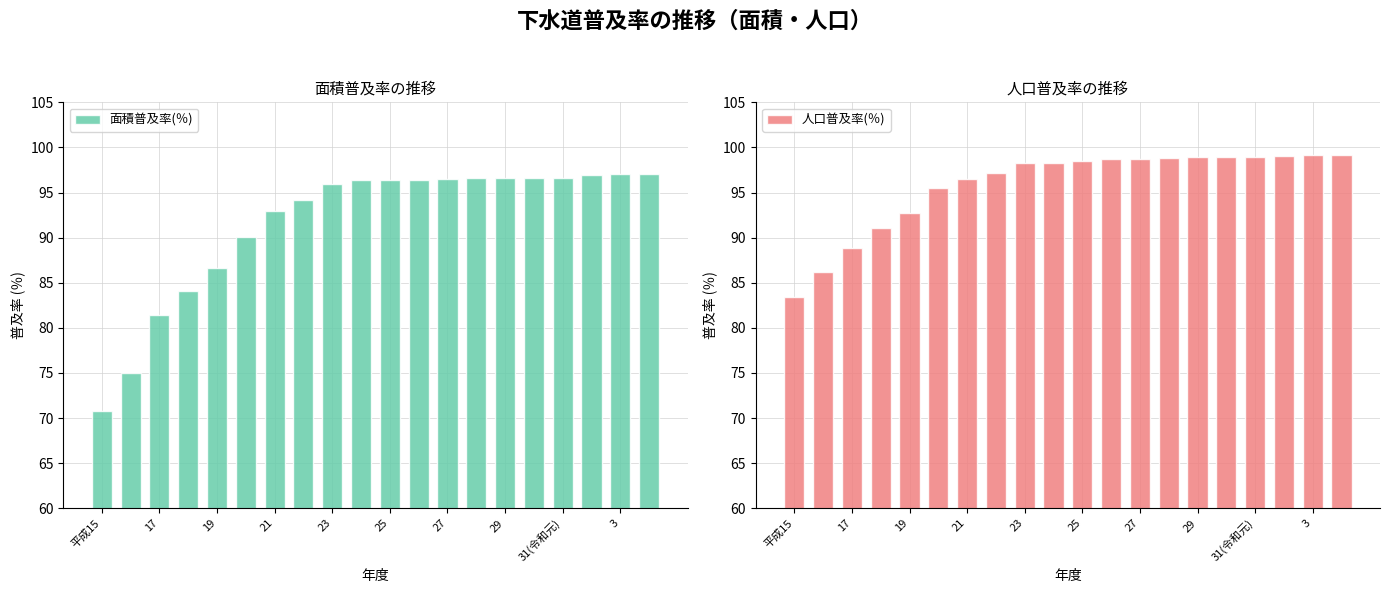

What is the lowest value of the 面積普及率(％) series?

70.8